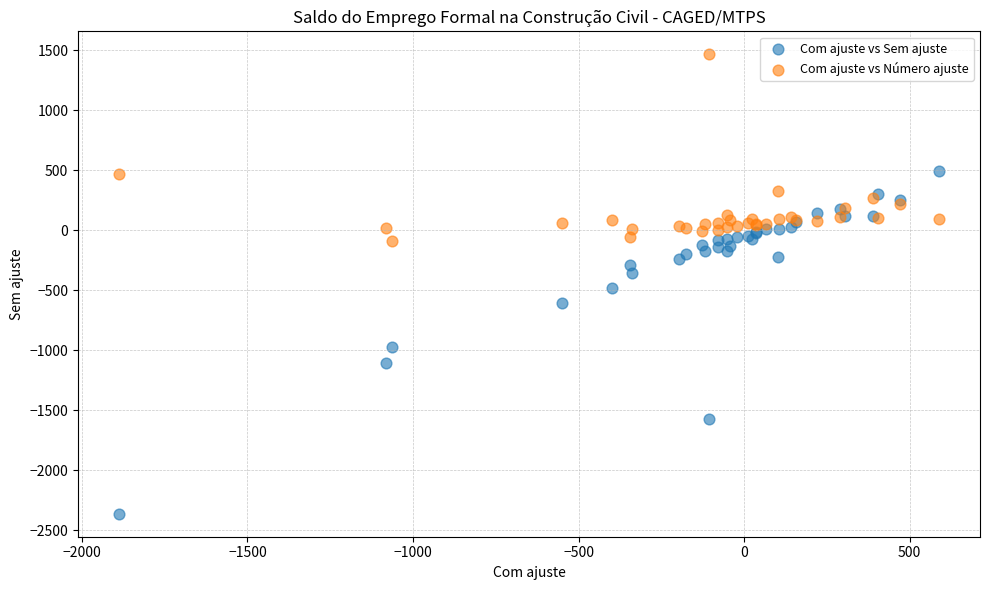

Which series contains the lowest Y value?

Com ajuste vs Sem ajuste